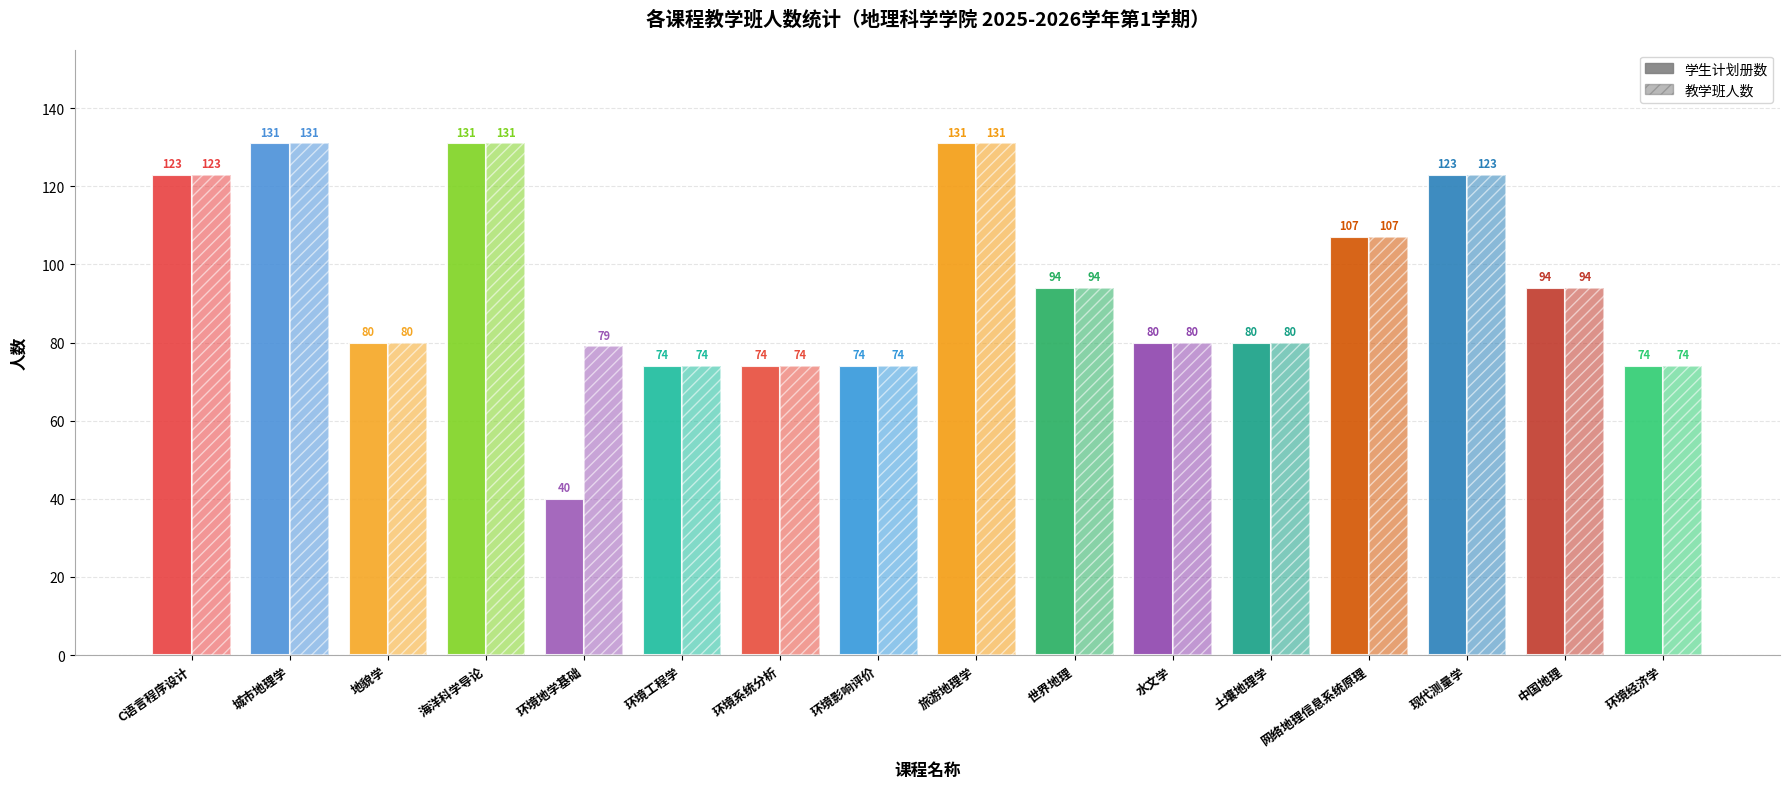

At how many categories does at least one series exceed 92?

8